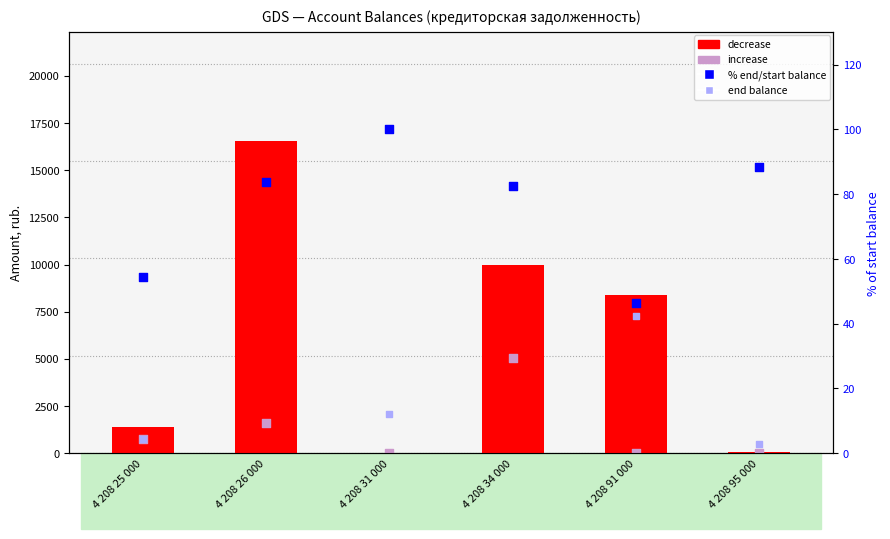

What are all the series names shown in the legend?

decrease, increase, end balance, % end/start